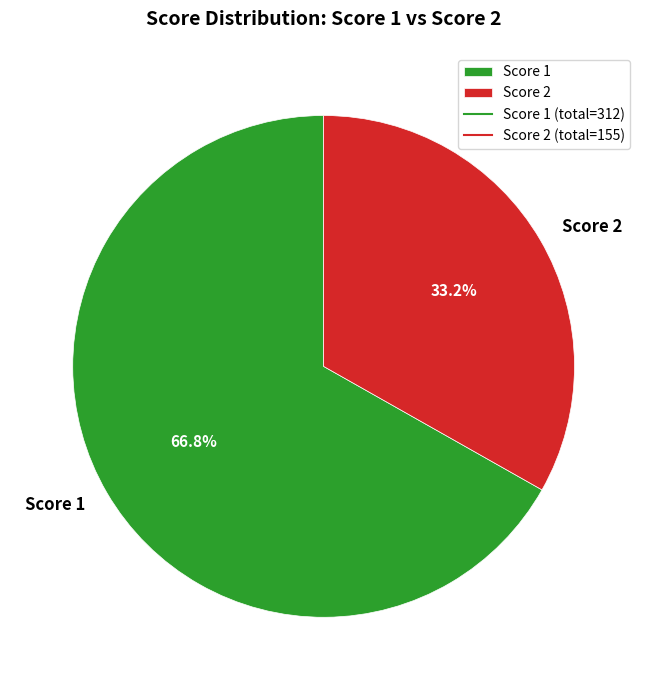

What percentage do Score 1 and Score 2 together represent?

100.0%